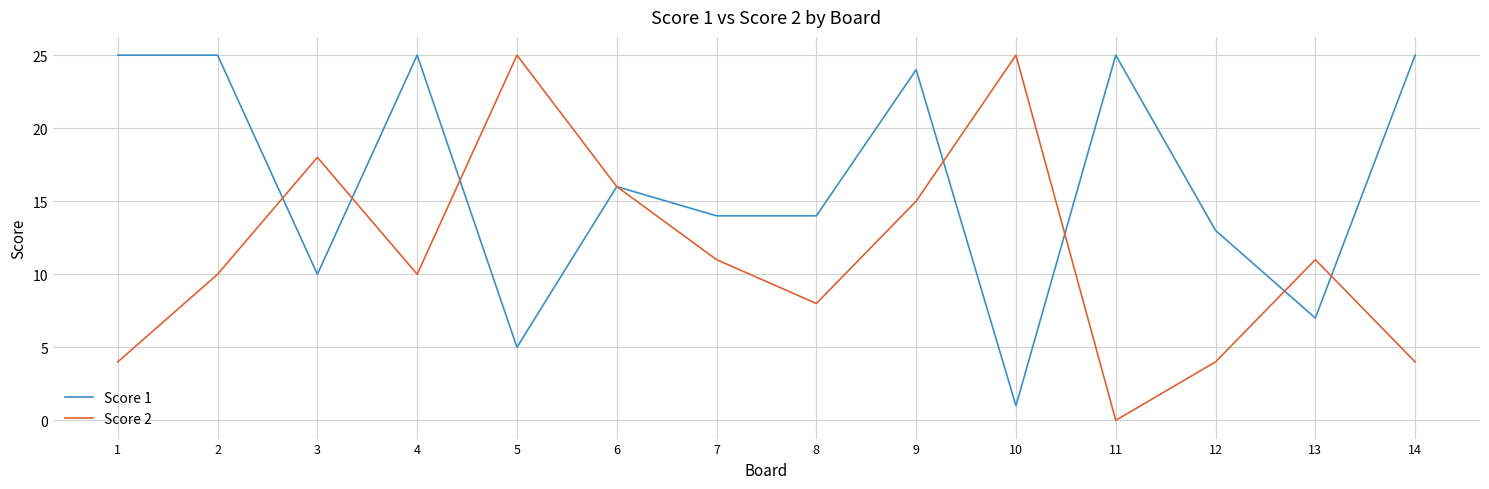

Which category has the lowest value in the Score 2 series?

11